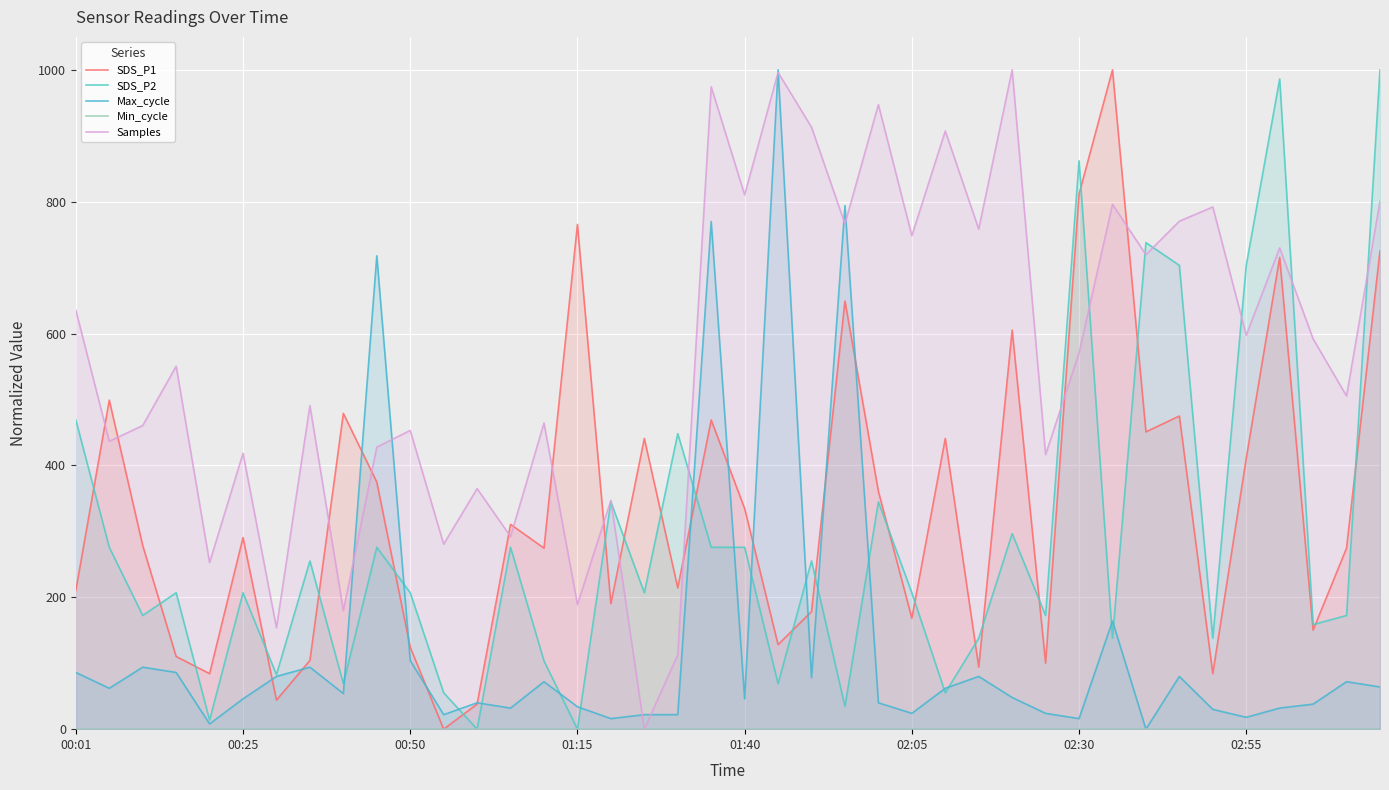

What position from the left is 00:25?

2